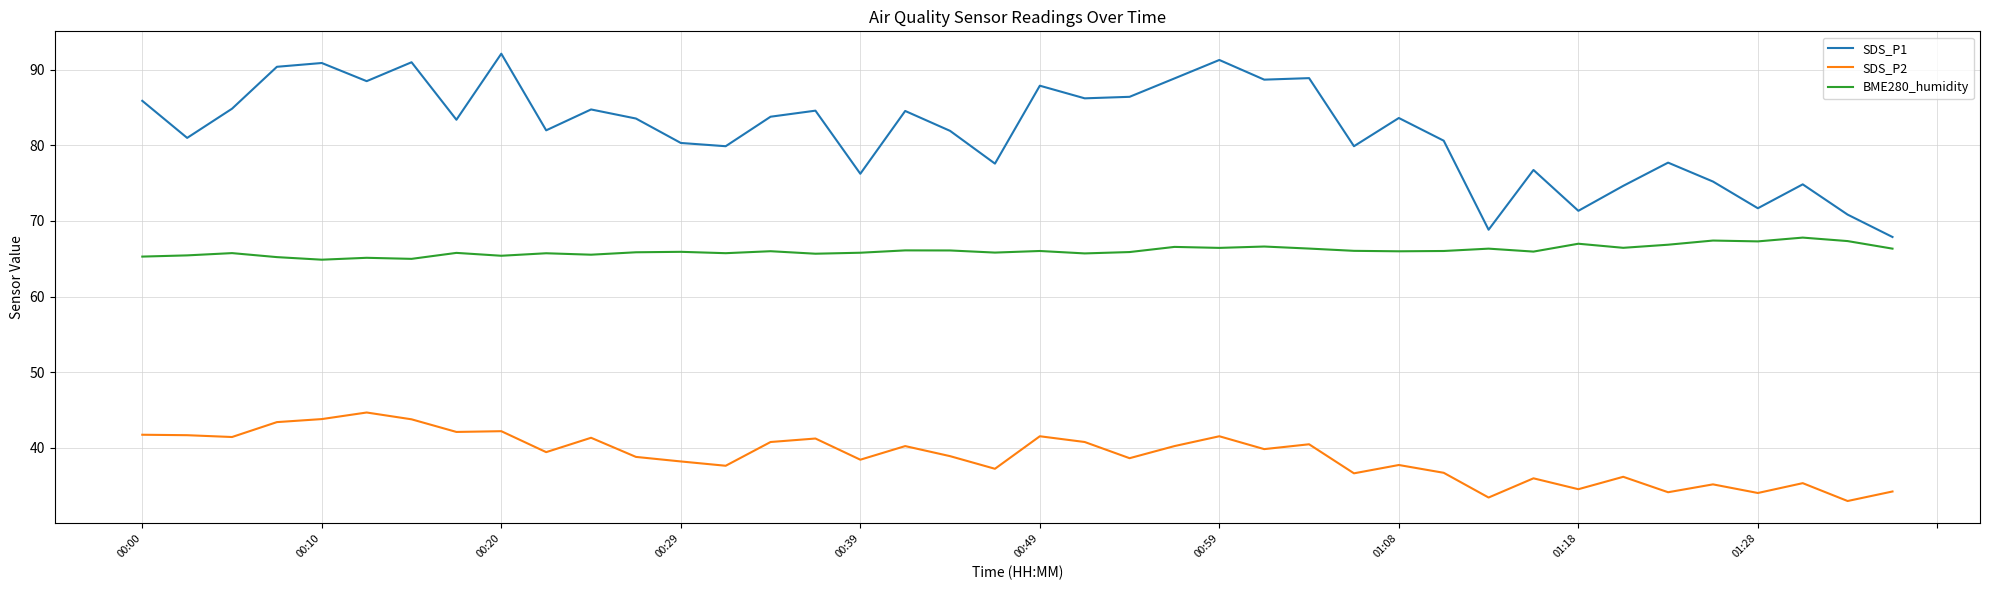

At how many categories does at least one series exceed 55?

40